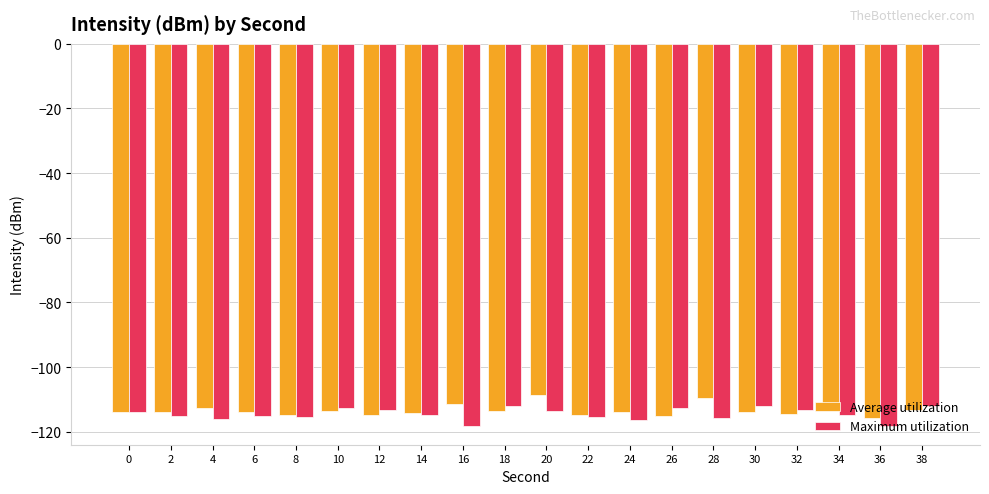

The value of Maximum utilization at 28 is -115.8. True or false?

True